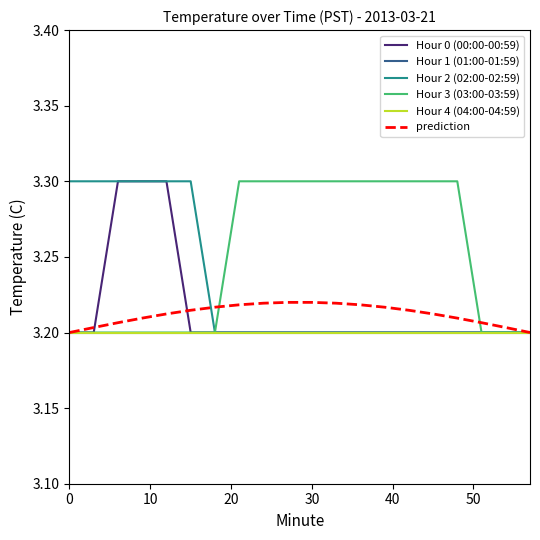

Reading left to right, transcribe all the data shown in this chart.

Hour 0 (00:00-00:59): 3.2	3.2	3.3	3.3	3.3	3.2	3.2	3.2	3.2	3.2	3.2	3.2	3.2	3.2	3.2	3.2	3.2	3.2	3.2	3.2
Hour 1 (01:00-01:59): 3.2	3.2	3.2	3.2	3.2	3.2	3.2	3.2	3.2	3.2	3.2	3.2	3.2	3.2	3.2	3.2	3.2	3.2	3.2	3.2
Hour 2 (02:00-02:59): 3.3	3.3	3.3	3.3	3.3	3.3	3.2	3.2	3.2	3.2	3.2	3.2	3.2	3.2	3.2	3.2	3.2	3.2	3.2	3.2
Hour 3 (03:00-03:59): 3.2	3.2	3.2	3.2	3.2	3.2	3.2	3.3	3.3	3.3	3.3	3.3	3.3	3.3	3.3	3.3	3.3	3.2	3.2	3.2
Hour 4 (04:00-04:59): 3.2	3.2	3.2	3.2	3.2	3.2	3.2	3.2	3.2	3.2	3.2	3.2	3.2	3.2	3.2	3.2	3.2	3.2	3.2	3.2
prediction: 3.2	3.2	3.2	3.2	3.2	3.2	3.2	3.2	3.2	3.2	3.2	3.2	3.2	3.2	3.2	3.2	3.2	3.2	3.2	3.2